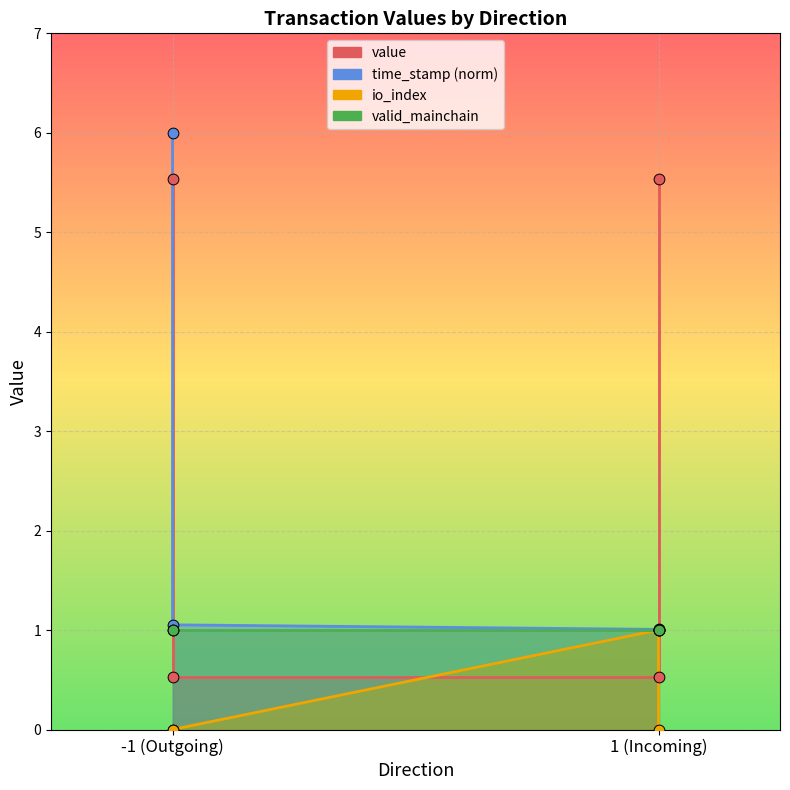

At how many categories does at least one series exceed 2?

2